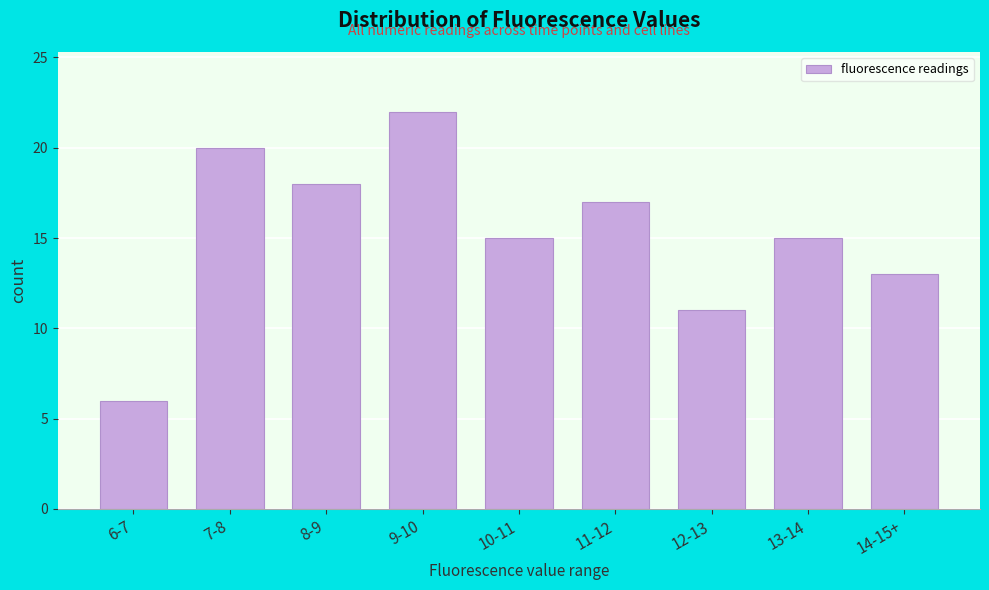

Reading left to right, extract all data points from this chart.

6-7=6	7-8=20	8-9=18	9-10=22	10-11=15	11-12=17	12-13=11	13-14=15	14-15+=13